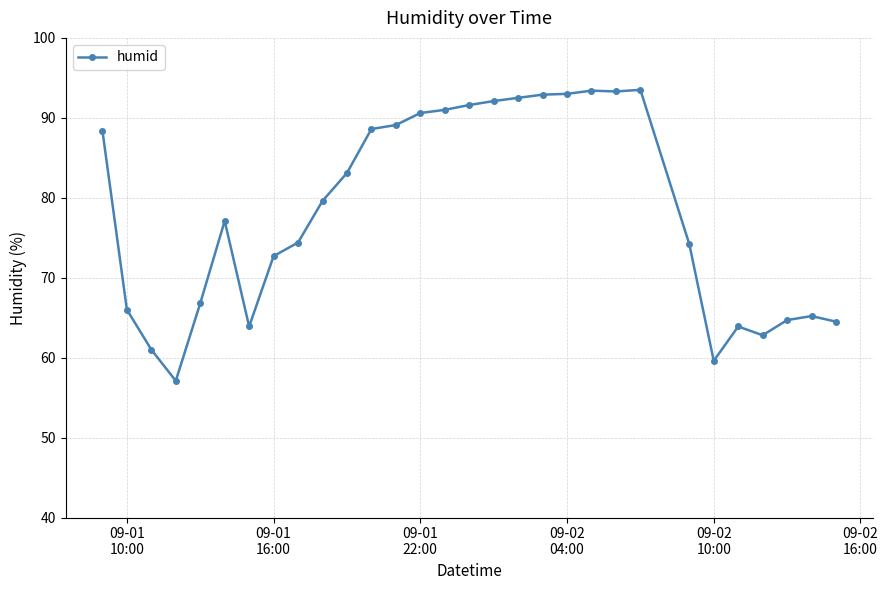

What is the value of the 17th point from the left?

92.1